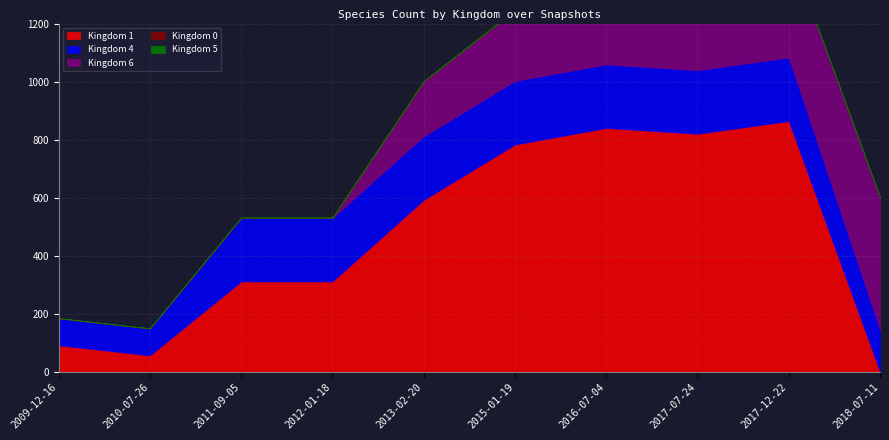

Reading left to right, what are all the values shown in this chart?

Kingdom 1: 91	56	311	311	592	783	840	820	864	0
Kingdom 4: 93	93	219	219	219	219	219	219	219	145
Kingdom 6: 0	0	0	0	189	244	283	366	376	456
Kingdom 0: 0	0	1	1	1	1	1	1	1	0
Kingdom 5: 1	1	1	1	1	1	1	1	1	1